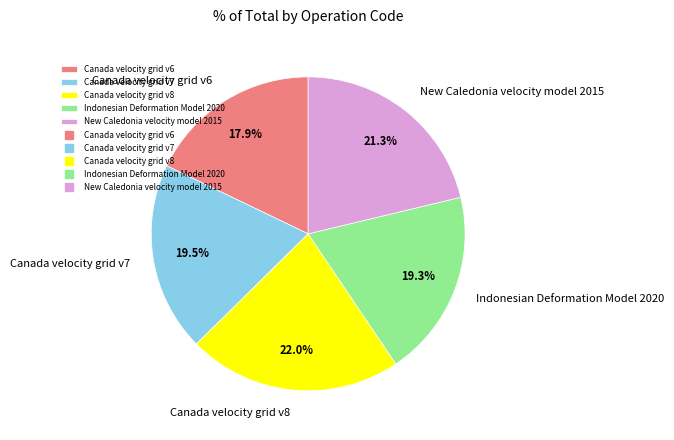

Which has a higher value, Indonesian Deformation Model 2020 or Canada velocity grid v8?

Canada velocity grid v8